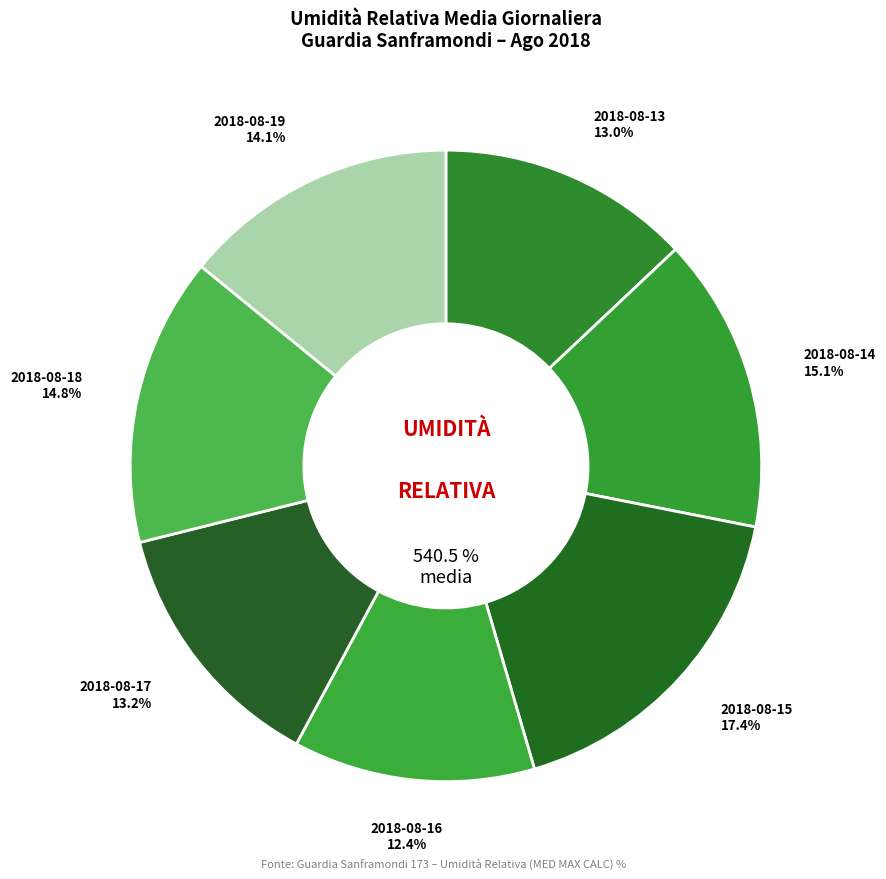

Approximately how many times larger is the value at 2018-08-15 compared to 2018-08-18?

1.2